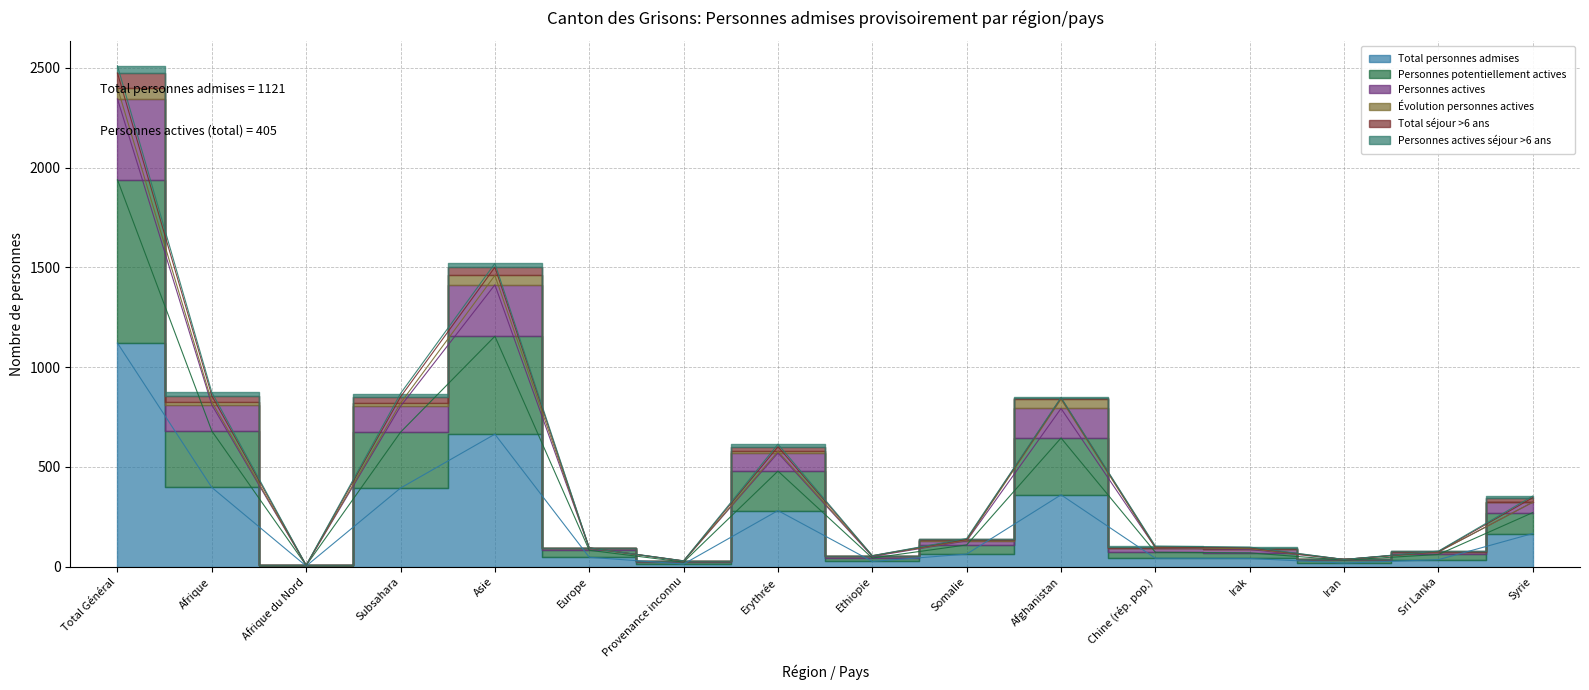

What is the spread (max minus min) of values at Asie?

837